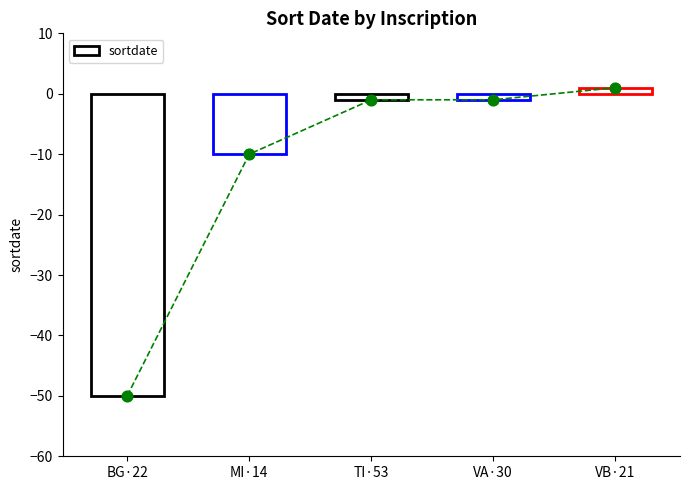

What is the change in value from TI·53 to VB·21?

+2